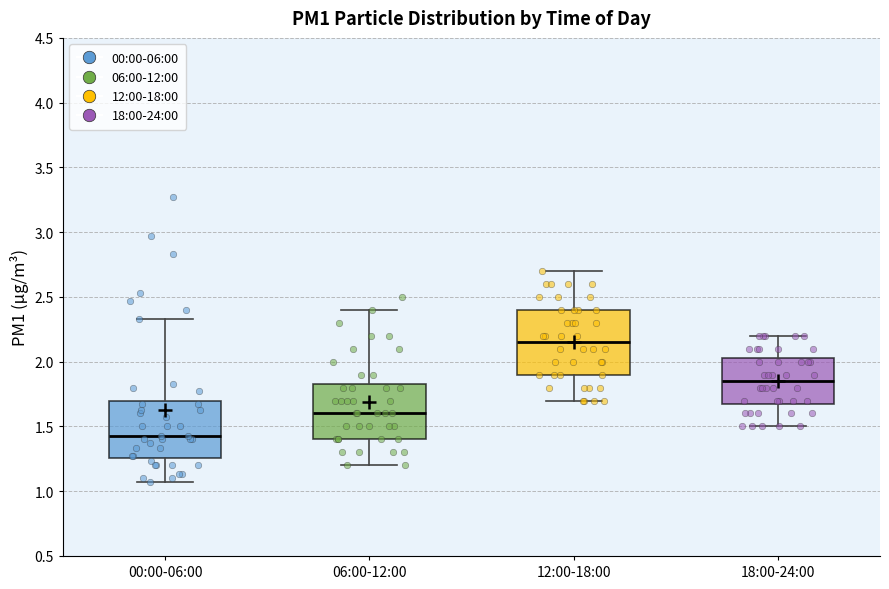

Reading left to right, read every box against the y-axis: the position of its median line, the range the box covers, and the ends of its whiskers. The values are not printed on the chart, so give them approximately, as read against the axis.

00:00-06:00: median 1.45, box 1.25 to 1.70, whiskers 1.05 to 2.35
06:00-12:00: median 1.60, box 1.40 to 1.85, whiskers 1.20 to 2.40
12:00-18:00: median 2.15, box 1.90 to 2.40, whiskers 1.70 to 2.70
18:00-24:00: median 1.85, box 1.70 to 2.05, whiskers 1.50 to 2.20